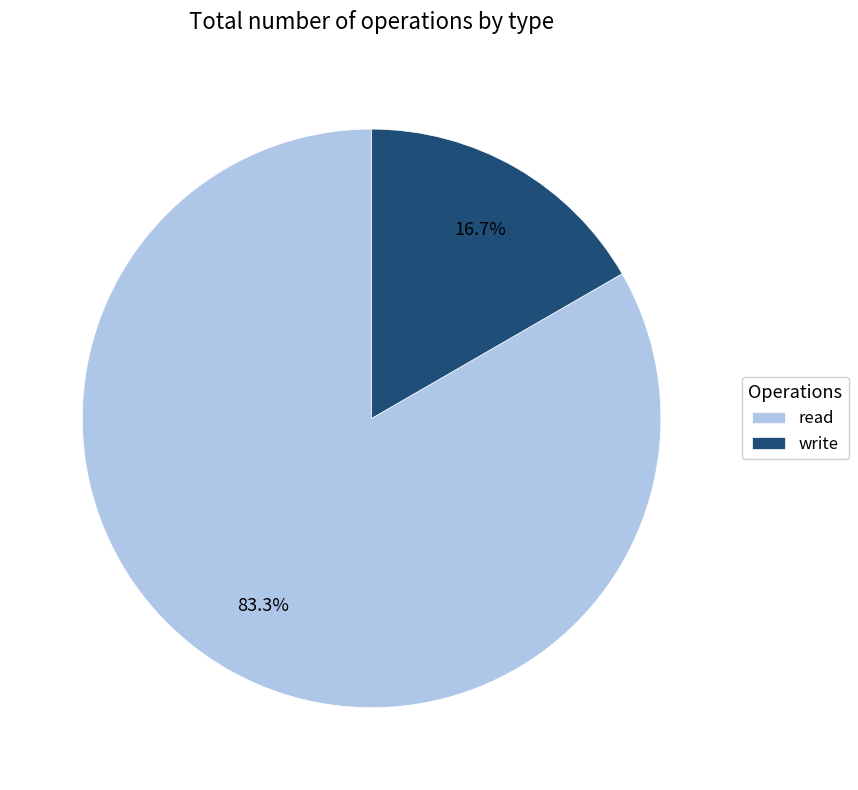

What percentage is NOT represented by read?

16.7%